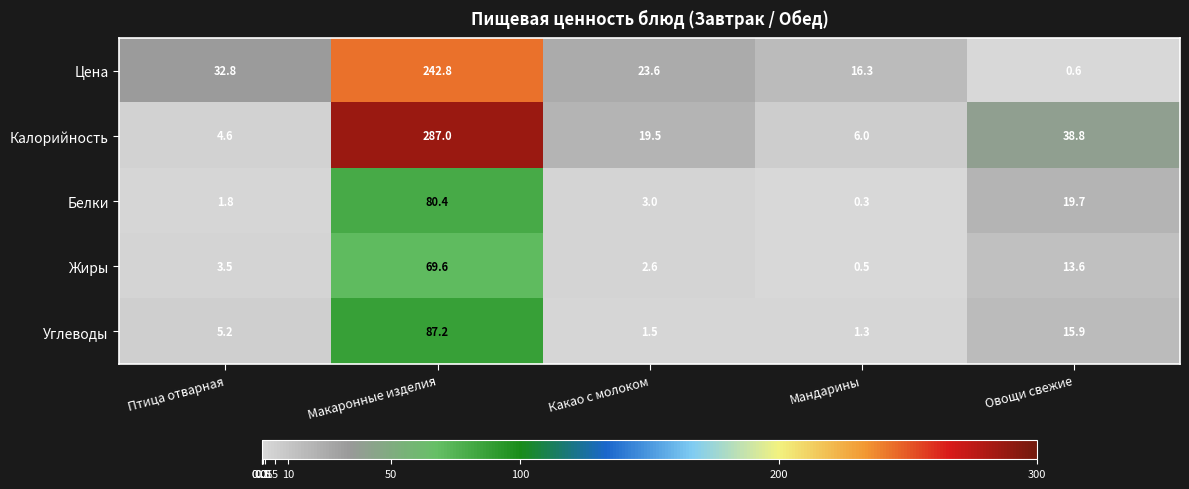

What is the minimum value shown in the chart?

0.3